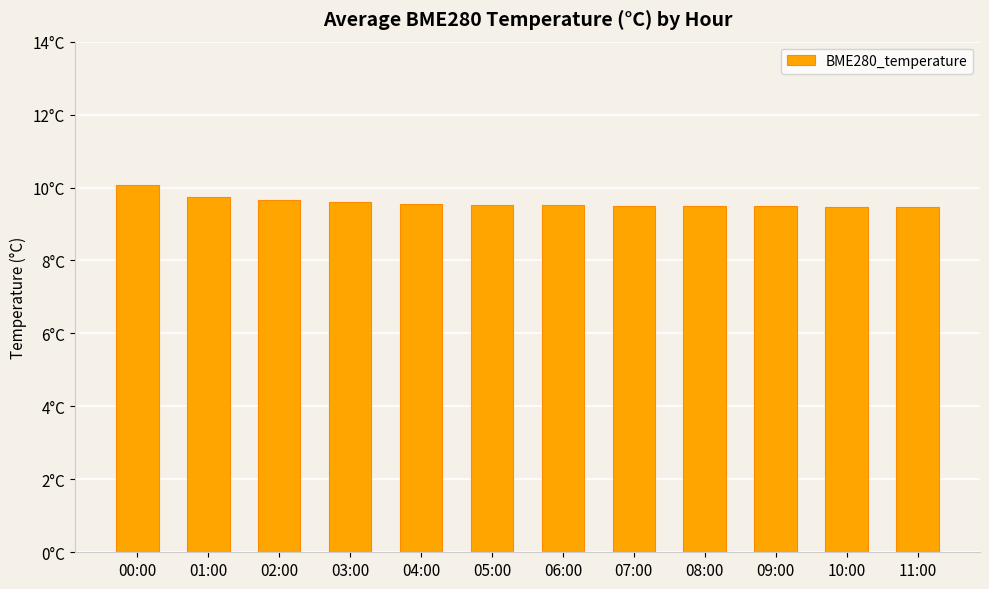

What is the change in value from 03:00 to 06:00?

-0.1